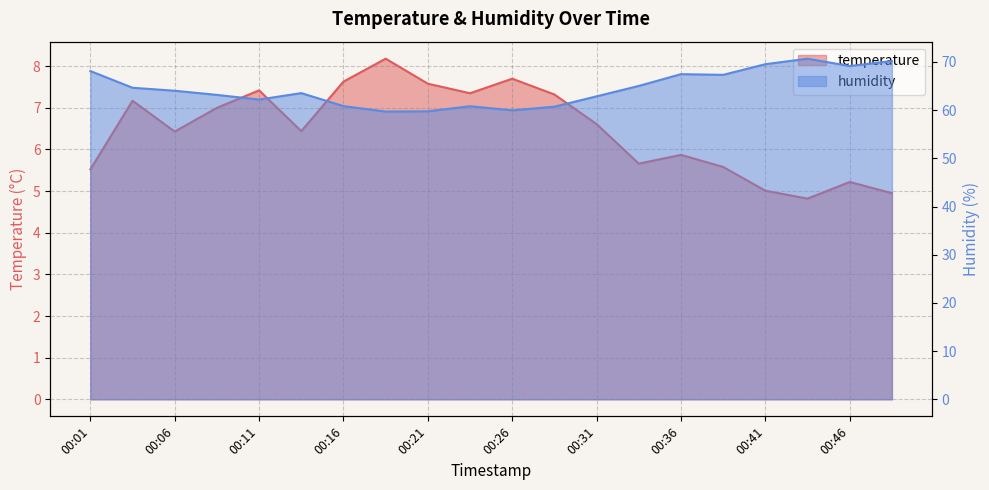

Reading left to right, extract all data points from this chart.

temperature: 00:01=5.5	00:03=7.2	00:06=6.4	00:08=7.0	00:11=7.4	00:13=6.4	00:16=7.6	00:18=8.2	00:21=7.6	00:23=7.3	00:26=7.7	00:28=7.3	00:31=6.6	00:33=5.7	00:36=5.9	00:38=5.6	00:41=5.0	00:43=4.8	00:46=5.2	00:48=5.0
humidity: 00:01=68.1	00:03=64.7	00:06=64.0	00:08=63.2	00:11=62.2	00:13=63.5	00:16=60.8	00:18=59.7	00:21=59.8	00:23=60.8	00:26=60.0	00:28=60.7	00:31=62.9	00:33=65.0	00:36=67.5	00:38=67.3	00:41=69.5	00:43=70.7	00:46=69.2	00:48=70.2